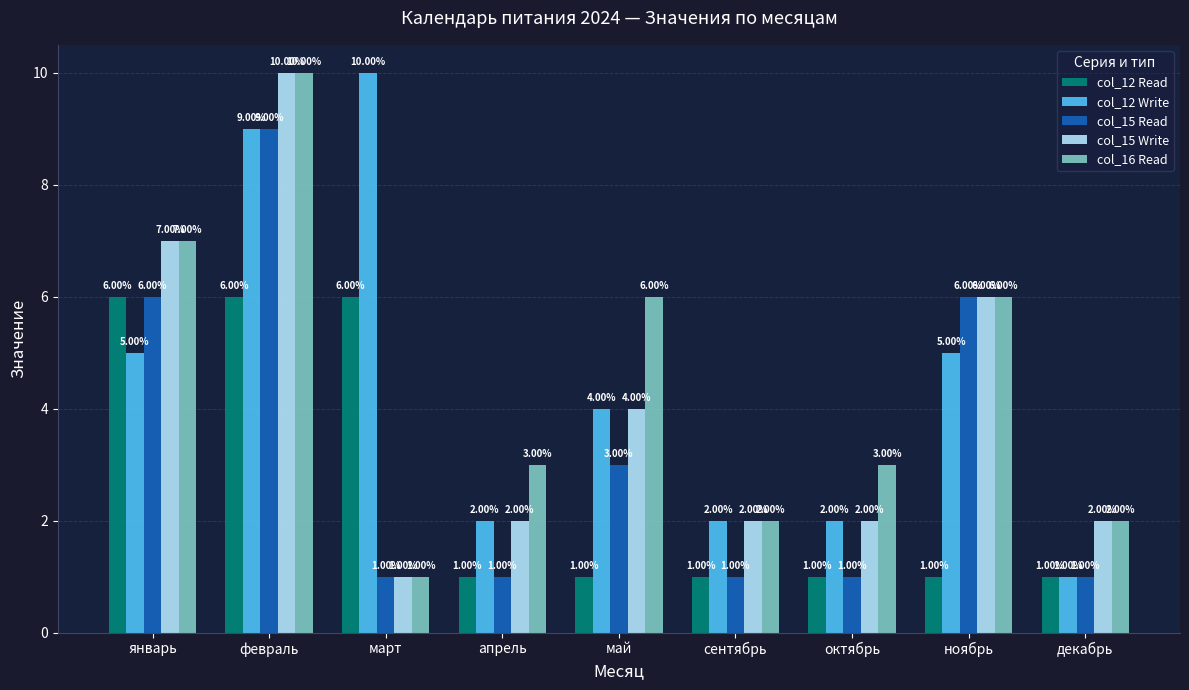

At which label does col_15 Read reach its peak?

февраль